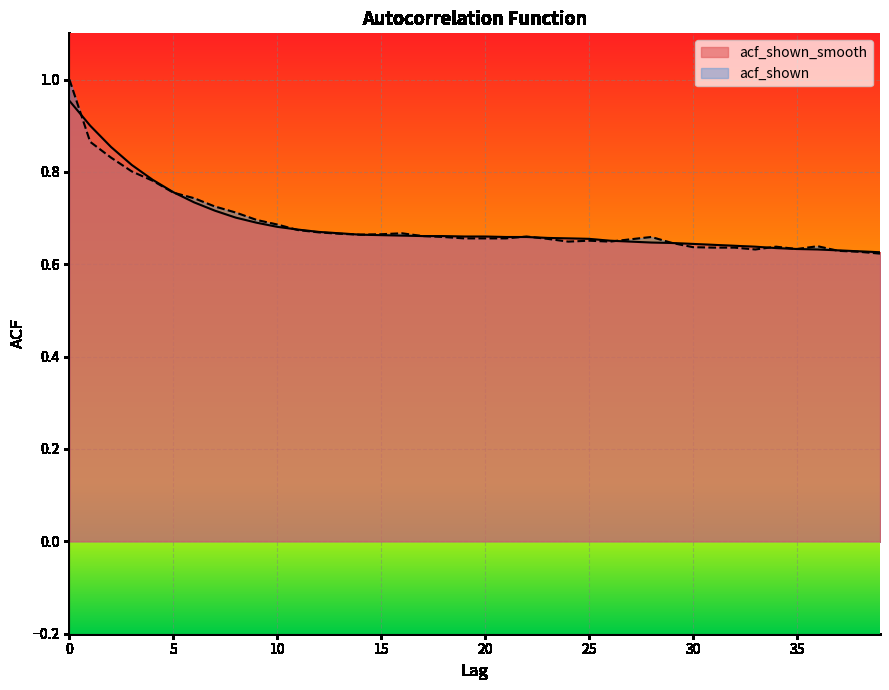

Does the chart display data point markers on the line(s)?

No